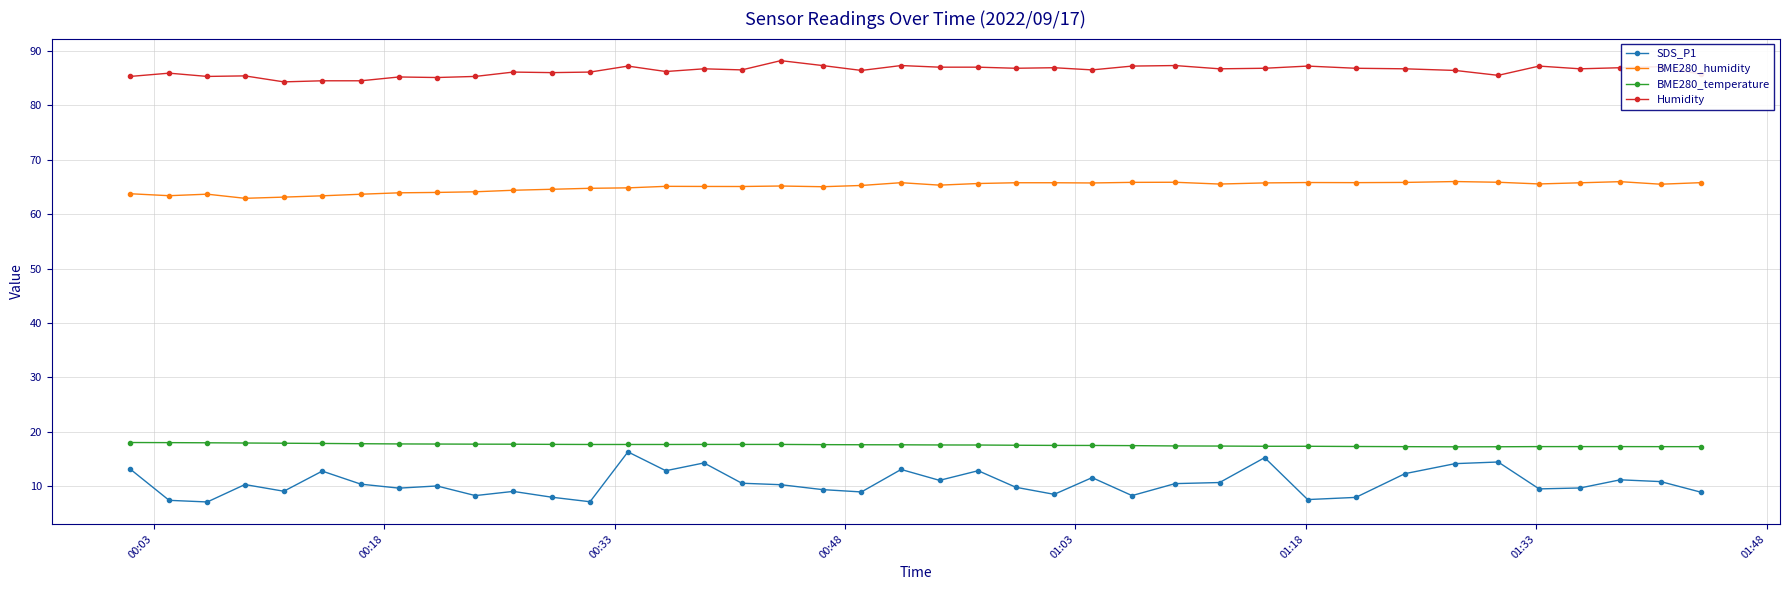

At how many categories does at least one series exceed 73?

40